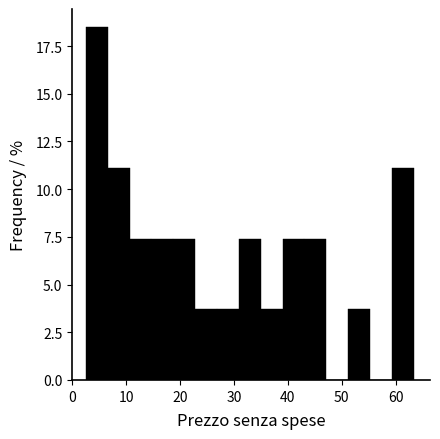

Reading left to right, transcribe this chart: for each bar, give the range it covers on the x-axis and its height. Neither the bar edges nor the heights are printed on the chart, so give them approximately, as read against the axes.

3 to 7: 18.5
7 to 11: 11.0
11 to 15: 7.5
15 to 19: 7.5
19 to 23: 7.5
23 to 27: 3.5
27 to 31: 3.5
31 to 35: 7.5
35 to 39: 3.5
39 to 43: 7.5
43 to 47: 7.5
47 to 51: 0
51 to 55: 3.5
55 to 59: 0
59 to 63: 11.0